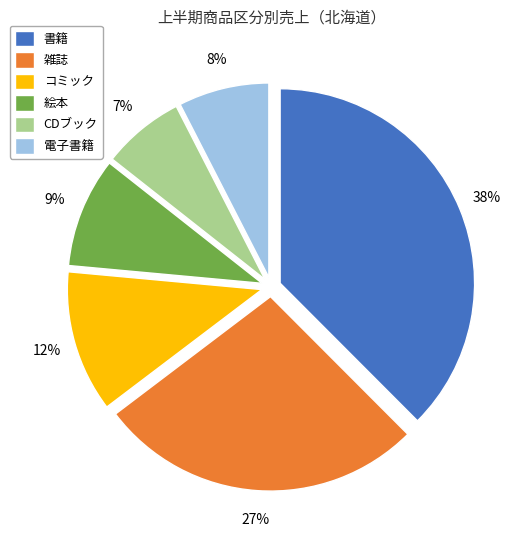

Rank the categories by value from lowest to highest.

CDブック, 電子書籍, 絵本, コミック, 雑誌, 書籍